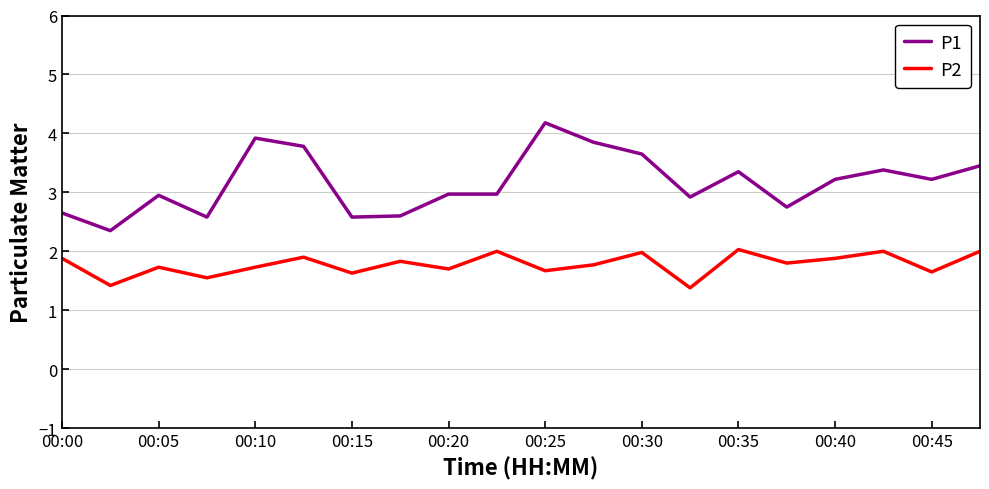

Rank the series by their average value, from lowest to highest.

P2, P1